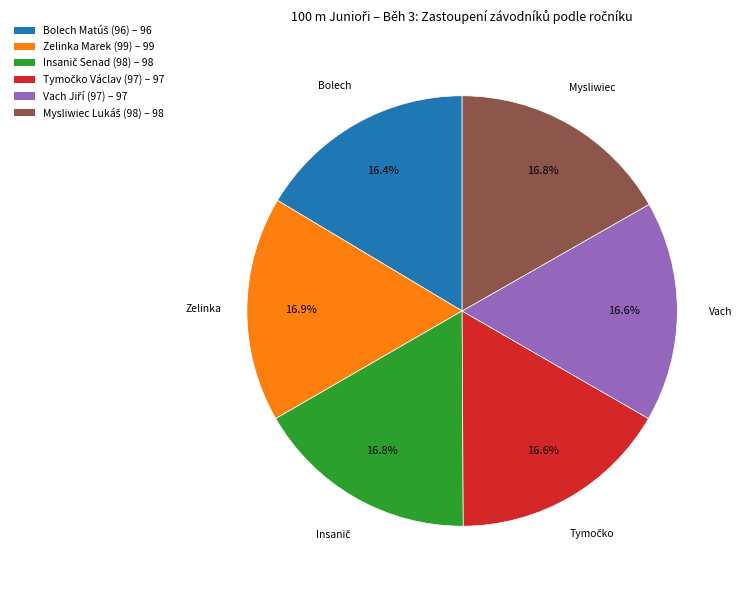

Does any single category account for the majority?

No